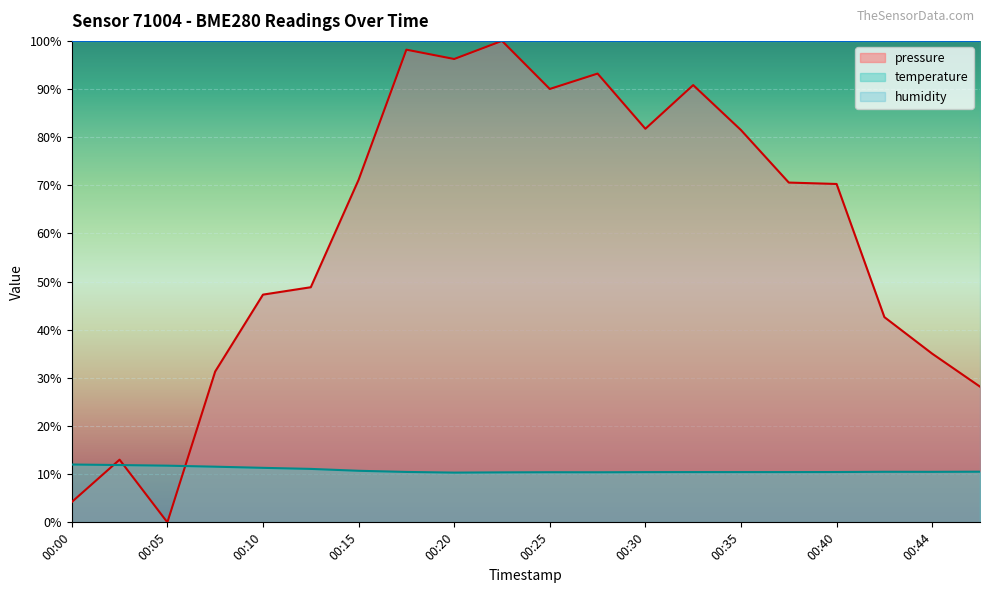

What is the difference between the pressure values at 00:40 and 00:37?

0.3